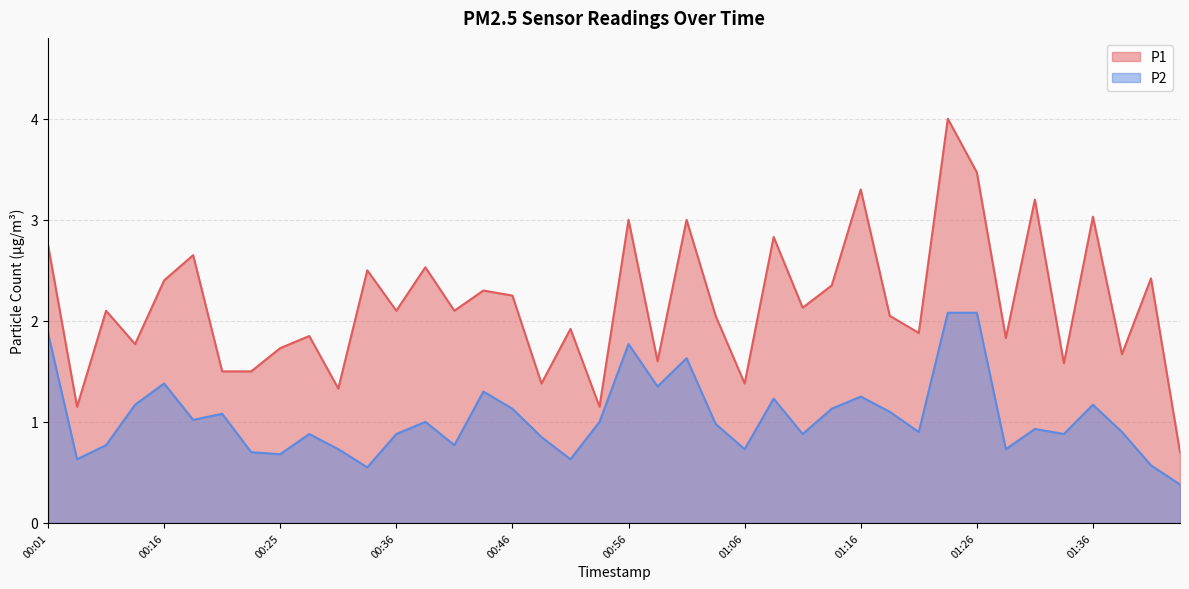

Reading left to right, transcribe all the data shown in this chart.

P1: 2.8	1.1	2.1	1.8	2.4	2.6	1.5	1.5	1.7	1.9	1.3	2.5	2.1	2.5	2.1	2.3	2.2	1.4	1.9	1.1	3.0	1.6	3.0	2.0	1.4	2.8	2.1	2.4	3.3	2.0	1.9	4.0	3.5	1.8	3.2	1.6	3.0	1.7	2.4	0.7
P2: 1.9	0.6	0.8	1.2	1.4	1.0	1.1	0.7	0.7	0.9	0.7	0.6	0.9	1.0	0.8	1.3	1.1	0.8	0.6	1.0	1.8	1.4	1.6	1.0	0.7	1.2	0.9	1.1	1.2	1.1	0.9	2.1	2.1	0.7	0.9	0.9	1.2	0.9	0.6	0.4